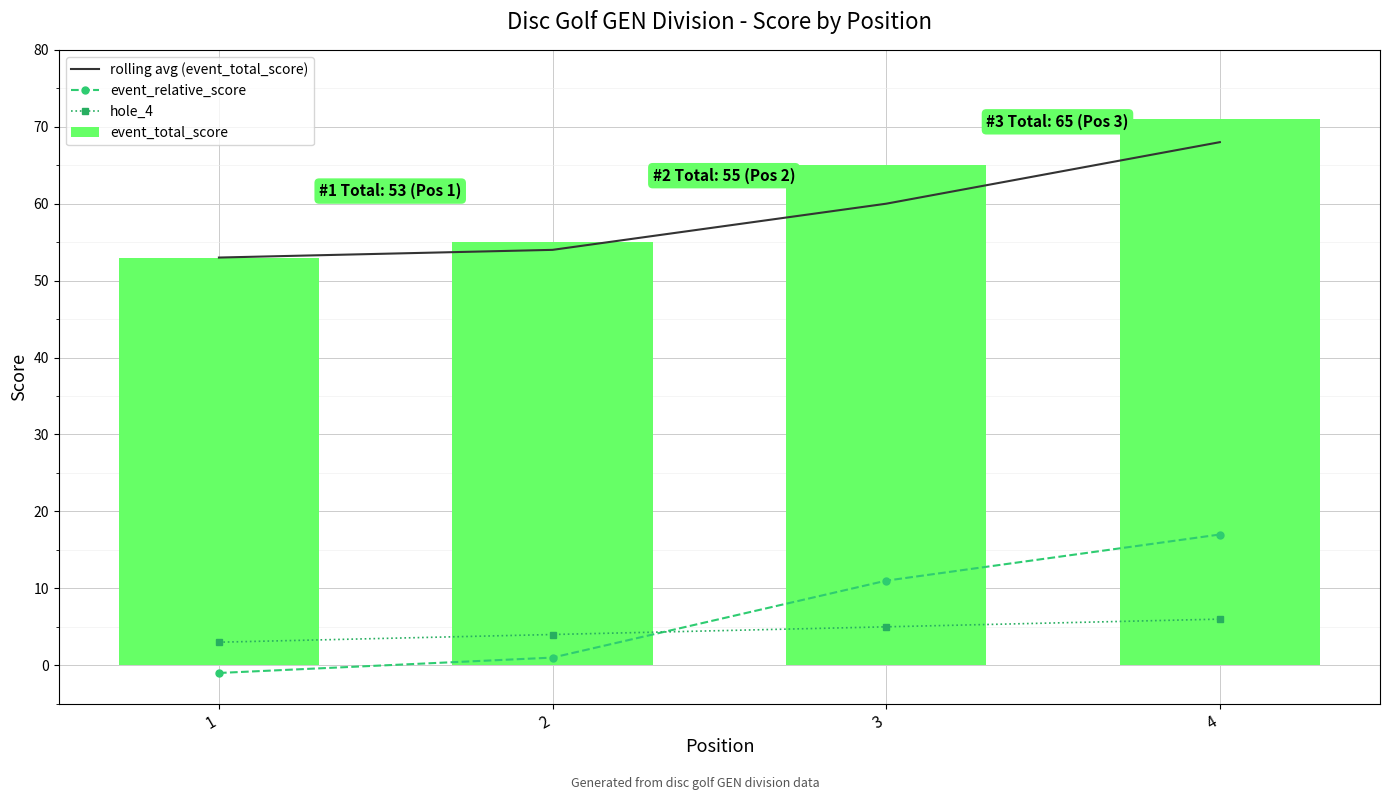

At which category is the sum across all series the highest?

4